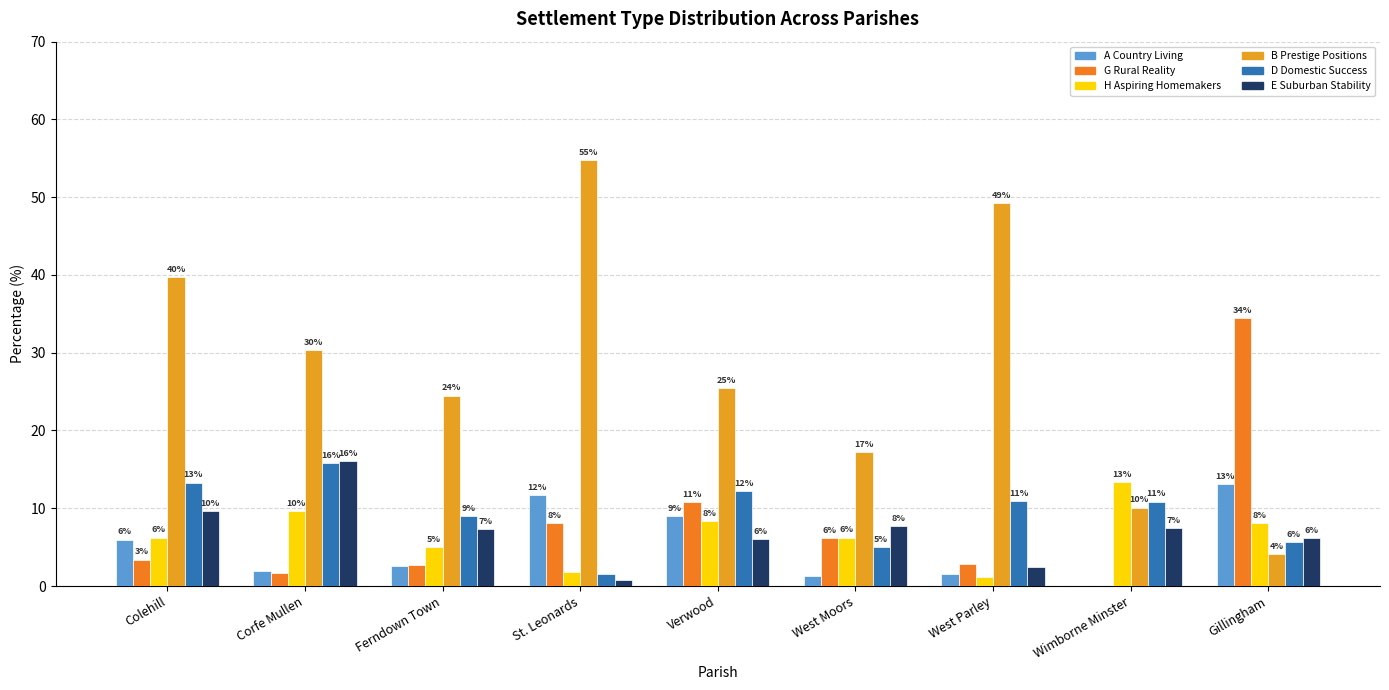

Reading left to right, extract all data points from this chart.

A Country Living: Colehill=6.0	Corfe Mullen=1.9	Ferndown Town=2.5	St. Leonards=11.6	Verwood=9.0	West Moors=1.3	West Parley=1.5	Wimborne Minster=0.0	Gillingham=13.2
G Rural Reality: Colehill=3.4	Corfe Mullen=1.7	Ferndown Town=2.7	St. Leonards=8.1	Verwood=10.8	West Moors=6.1	West Parley=2.8	Wimborne Minster=0.0	Gillingham=34.4
H Aspiring Homemakers: Colehill=6.2	Corfe Mullen=9.6	Ferndown Town=5.0	St. Leonards=1.9	Verwood=8.3	West Moors=6.2	West Parley=1.1	Wimborne Minster=13.4	Gillingham=8.1
B Prestige Positions: Colehill=39.8	Corfe Mullen=30.3	Ferndown Town=24.5	St. Leonards=54.8	Verwood=25.5	West Moors=17.3	West Parley=49.2	Wimborne Minster=10.1	Gillingham=4.1
D Domestic Success: Colehill=13.3	Corfe Mullen=15.8	Ferndown Town=9.0	St. Leonards=1.6	Verwood=12.2	West Moors=5.1	West Parley=10.9	Wimborne Minster=10.9	Gillingham=5.7
E Suburban Stability: Colehill=9.6	Corfe Mullen=16.0	Ferndown Town=7.4	St. Leonards=0.7	Verwood=6.0	West Moors=7.8	West Parley=2.5	Wimborne Minster=7.4	Gillingham=6.2